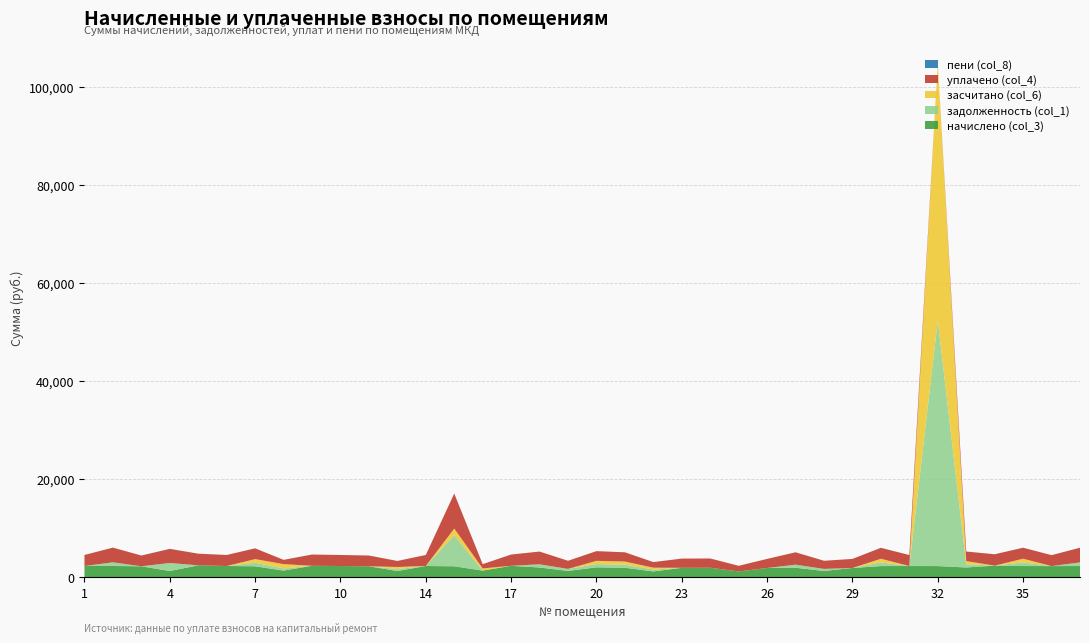

Reading left to right, transcribe all the data shown in this chart.

начислено (col_3): 2252.8	2252.8	2197.4	1231.5	2385.5	2252.8	2197.4	1316.2	2297.0	2252.8	2197.4	1231.5	2252.8	2197.4	1316.2	2297.0	1950.4	1246.2	1983.6	1895.1	1146.7	1884.1	1895.1	1146.7	1850.9	1895.1	1246.2	1850.9	2238.0	2245.4	2238.0	1954.1	2326.5	2245.4	2234.3	2245.4
задолженность (col_1): 0.0	750.9	0.0	1640.4	0.0	0.0	732.5	438.8	0.0	0.0	0.0	410.5	0.0	6326.0	0.0	0.0	650.1	415.4	661.2	631.7	381.9	0.0	0.0	0.0	0.0	631.7	415.4	0.0	746.0	0.0	50163.2	651.4	0.0	748.5	0.0	748.5
засчитано (col_6): 0.0	0.0	0.0	0.0	0.0	0.0	732.5	877.5	0.0	0.0	0.0	410.5	0.0	1374.2	438.8	0.0	0.0	0.0	661.2	631.7	382.2	0.0	0.0	0.0	0.0	0.0	0.0	0.0	746.0	0.0	52401.2	651.4	0.0	748.5	0.0	0.0
уплачено (col_4): 2252.8	3003.7	2197.4	2871.9	2385.5	2252.8	2197.4	877.5	2297.0	2252.8	2197.4	1231.5	2252.9	7149.2	877.5	2297.0	2600.6	1661.6	1983.6	1895.1	1146.3	1884.1	1895.1	1146.7	1850.9	2526.8	1661.6	1850.9	2238.0	2245.4	0.0	1954.1	2326.5	2245.4	2234.3	2993.8
пени (col_8): 0.0	0.0	0.0	16.9	0.0	0.0	0.0	0.0	0.0	0.0	0.0	0.0	0.0	0.0	0.0	0.0	0.0	0.0	0.0	0.0	0.0	0.0	0.0	0.0	0.0	0.0	0.0	0.0	0.0	0.0	0.0	0.0	0.0	0.0	0.0	0.0